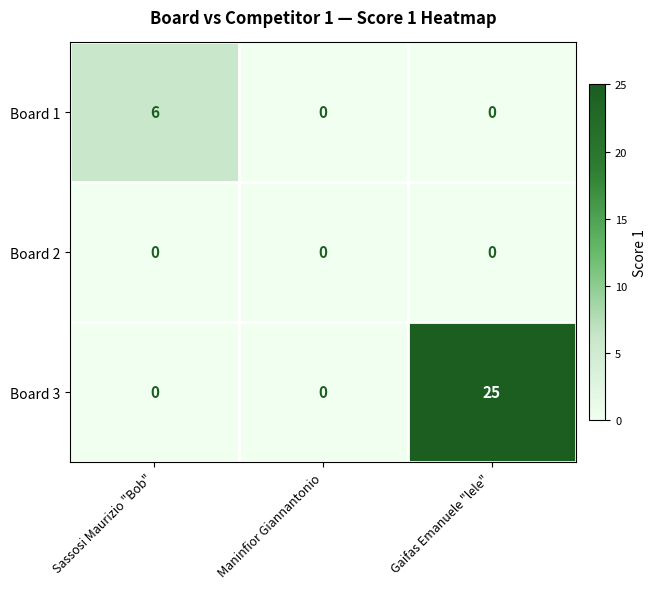

What is the difference between the maximum and second lowest values in the Board 3 series?

25